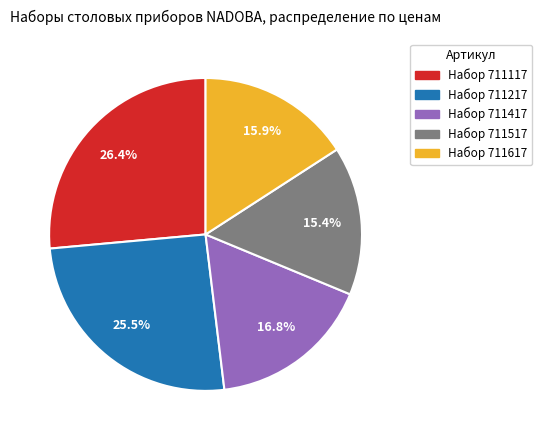

Does any single category account for the majority?

No